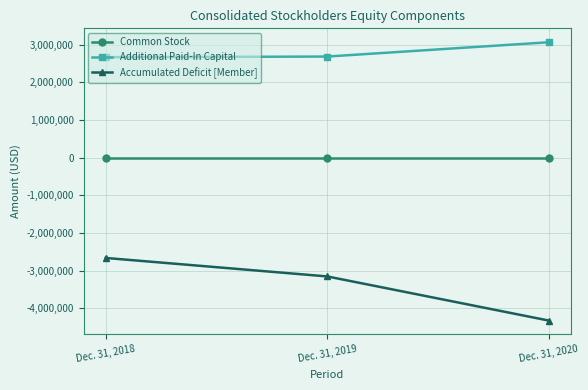

The Additional Paid-In Capital series shows 3059920 at Dec. 31, 2020. True or false?

True